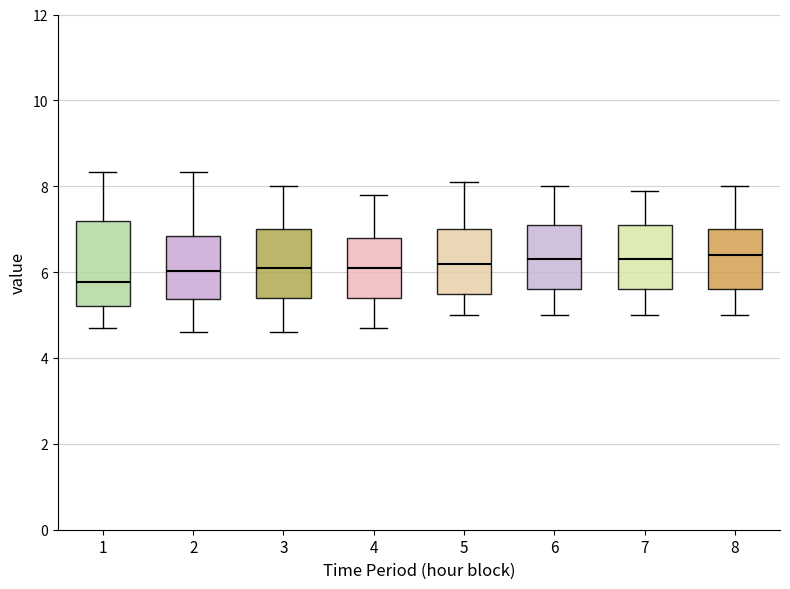

Reading left to right, transcribe this box plot: for each box, give where its median line is, the range the box spans, and where its two whiskers end, as read against the y-axis. The values are not printed on the chart, so give them approximately, as read against the axis.

1: median 5.8, box 5.2 to 7.2, whiskers 4.8 to 8.4
2: median 6.0, box 5.4 to 6.8, whiskers 4.6 to 8.4
3: median 6.2, box 5.4 to 7.0, whiskers 4.6 to 8.0
4: median 6.2, box 5.4 to 6.8, whiskers 4.8 to 7.8
5: median 6.2, box 5.6 to 7.0, whiskers 5.0 to 8.2
6: median 6.4, box 5.6 to 7.2, whiskers 5.0 to 8.0
7: median 6.4, box 5.6 to 7.2, whiskers 5.0 to 8.0
8: median 6.4, box 5.6 to 7.0, whiskers 5.0 to 8.0